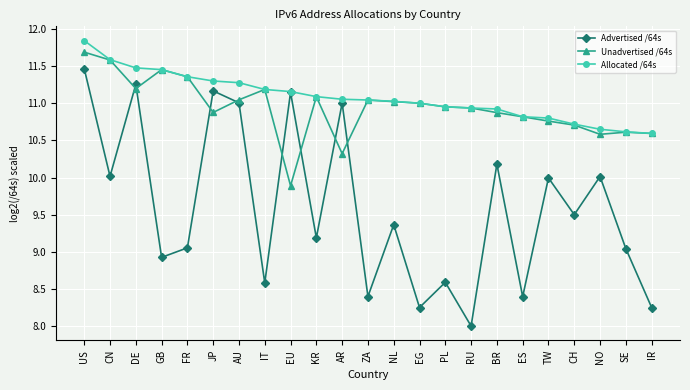

At which category is the sum across all series the highest?

US